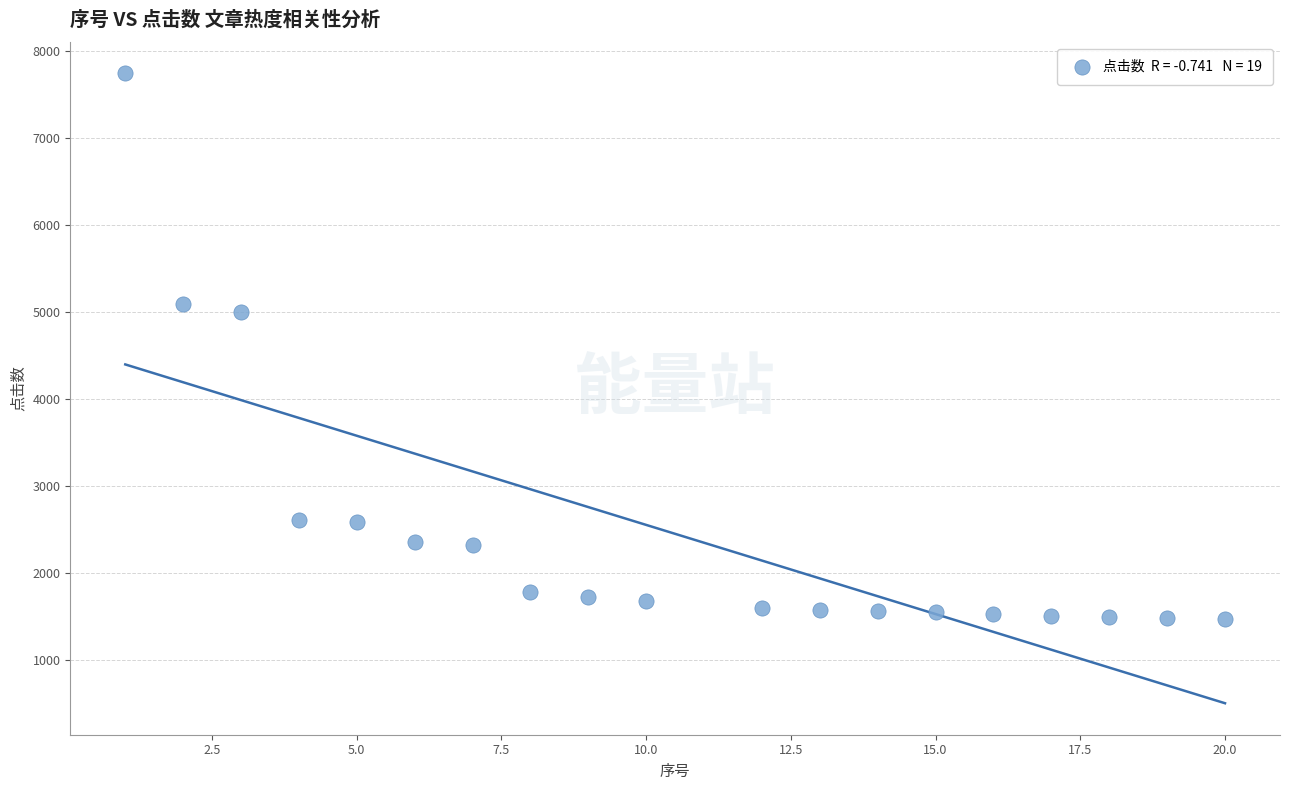

What is the range of X values (max minus min)?

19